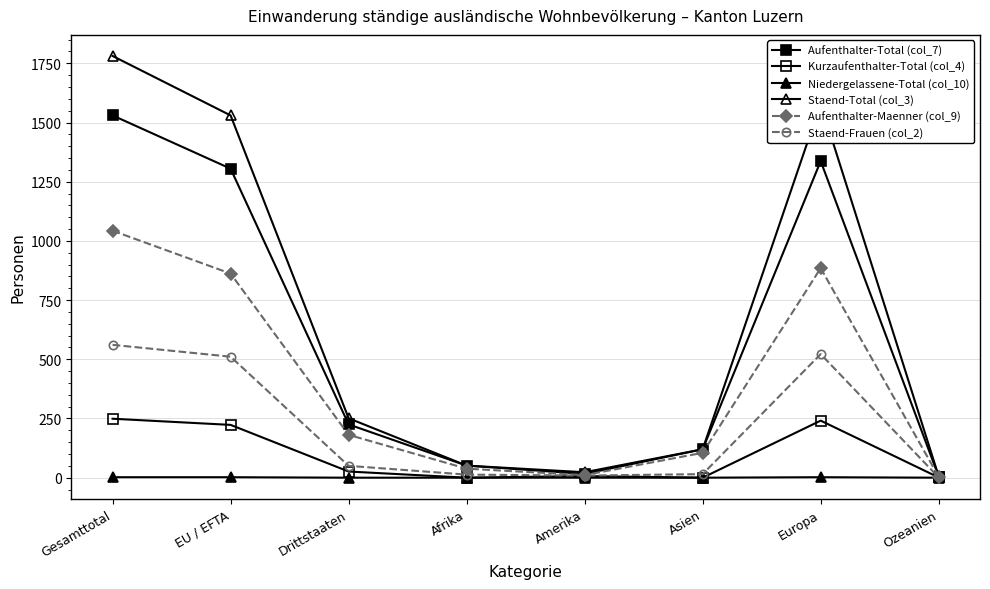

How many lines are shown in the chart?

6